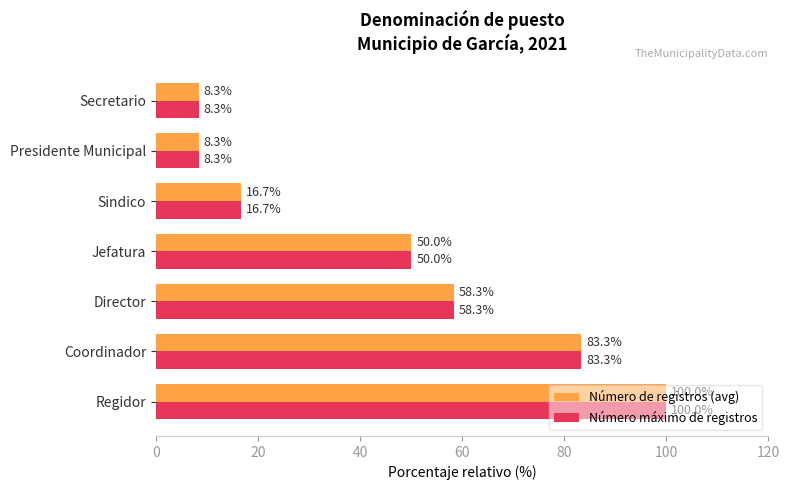

At which label is Número de registros (avg) closest to 54?

Jefatura